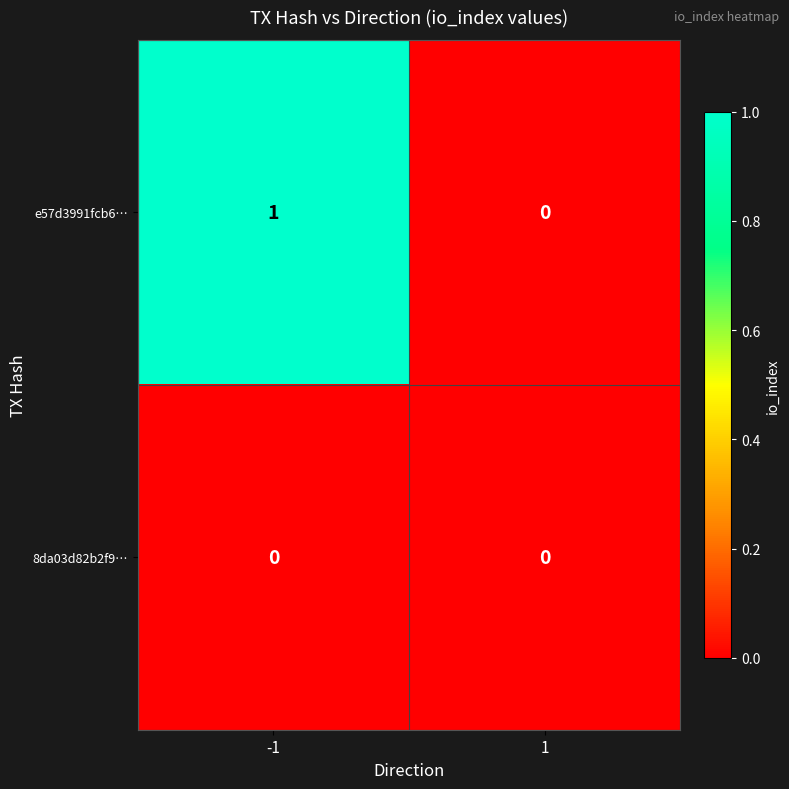

List the labels in order of e57d3991fcb6… value, largest first.

-1, 1